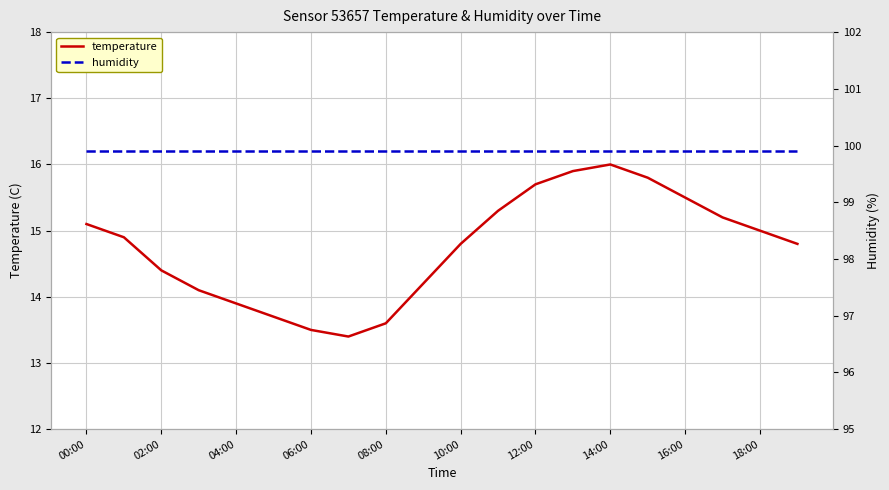

What is the lowest value of the temperature series?

13.4